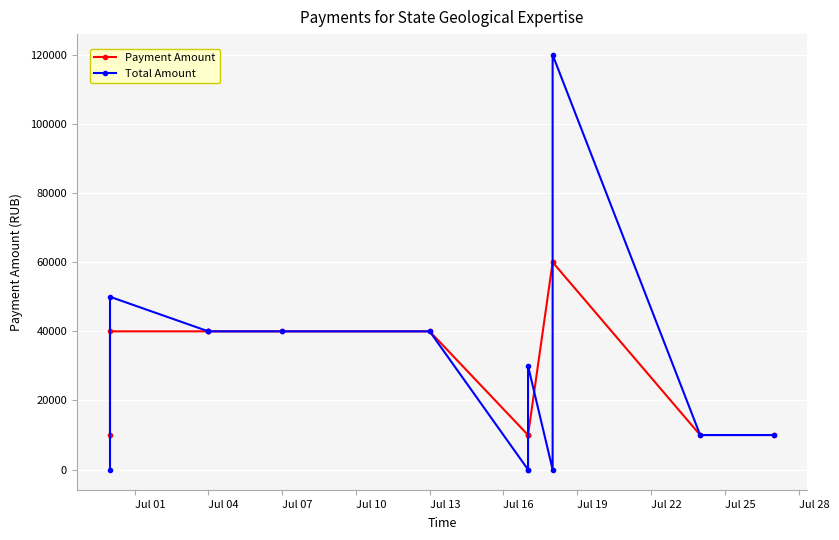

Is it true that Total Amount equals 0 at Jul 01?

True